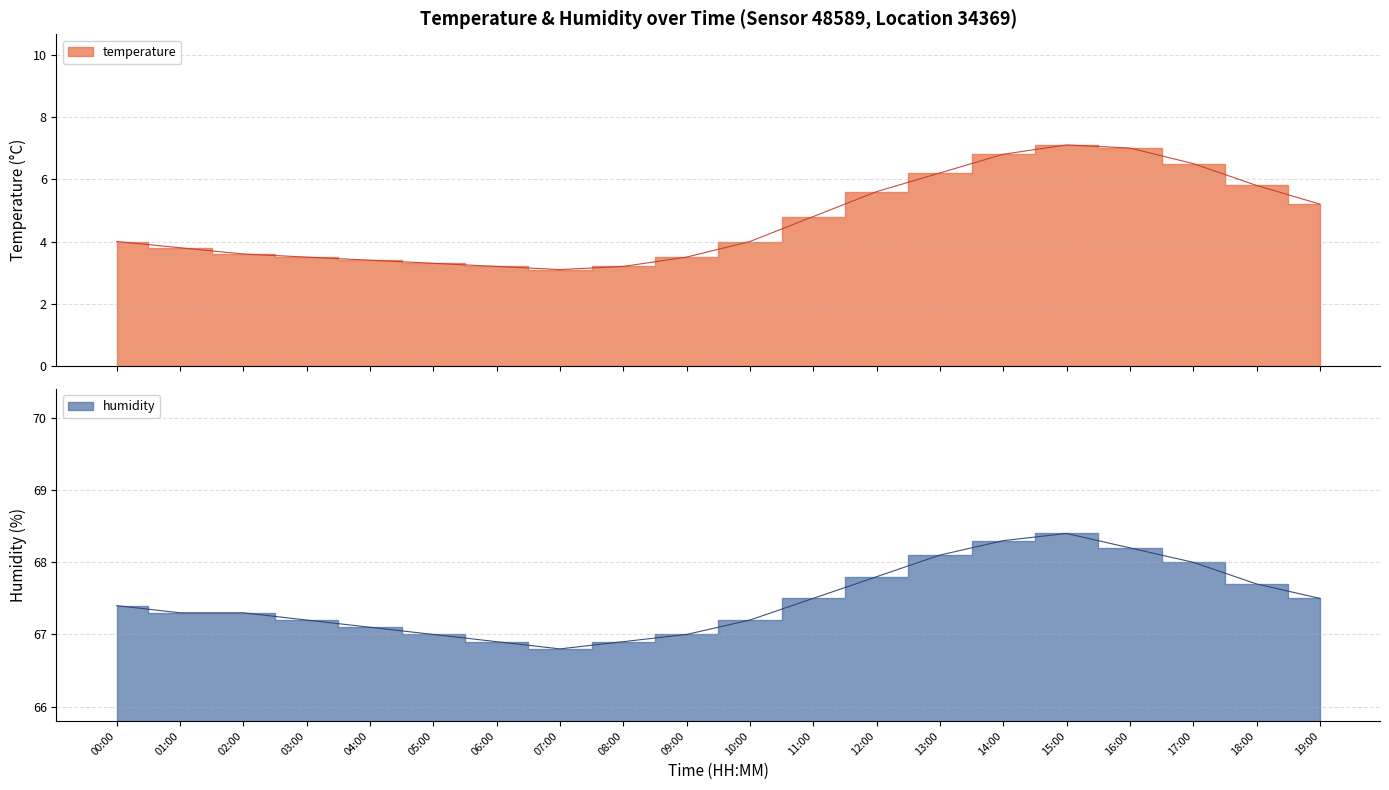

Reading left to right, list all the values displayed in this chart.

temperature: 4.0	3.8	3.6	3.5	3.4	3.3	3.2	3.1	3.2	3.5	4.0	4.8	5.6	6.2	6.8	7.1	7.0	6.5	5.8	5.2
humidity: 67.4	67.3	67.3	67.2	67.1	67.0	66.9	66.8	66.9	67.0	67.2	67.5	67.8	68.1	68.3	68.4	68.2	68.0	67.7	67.5